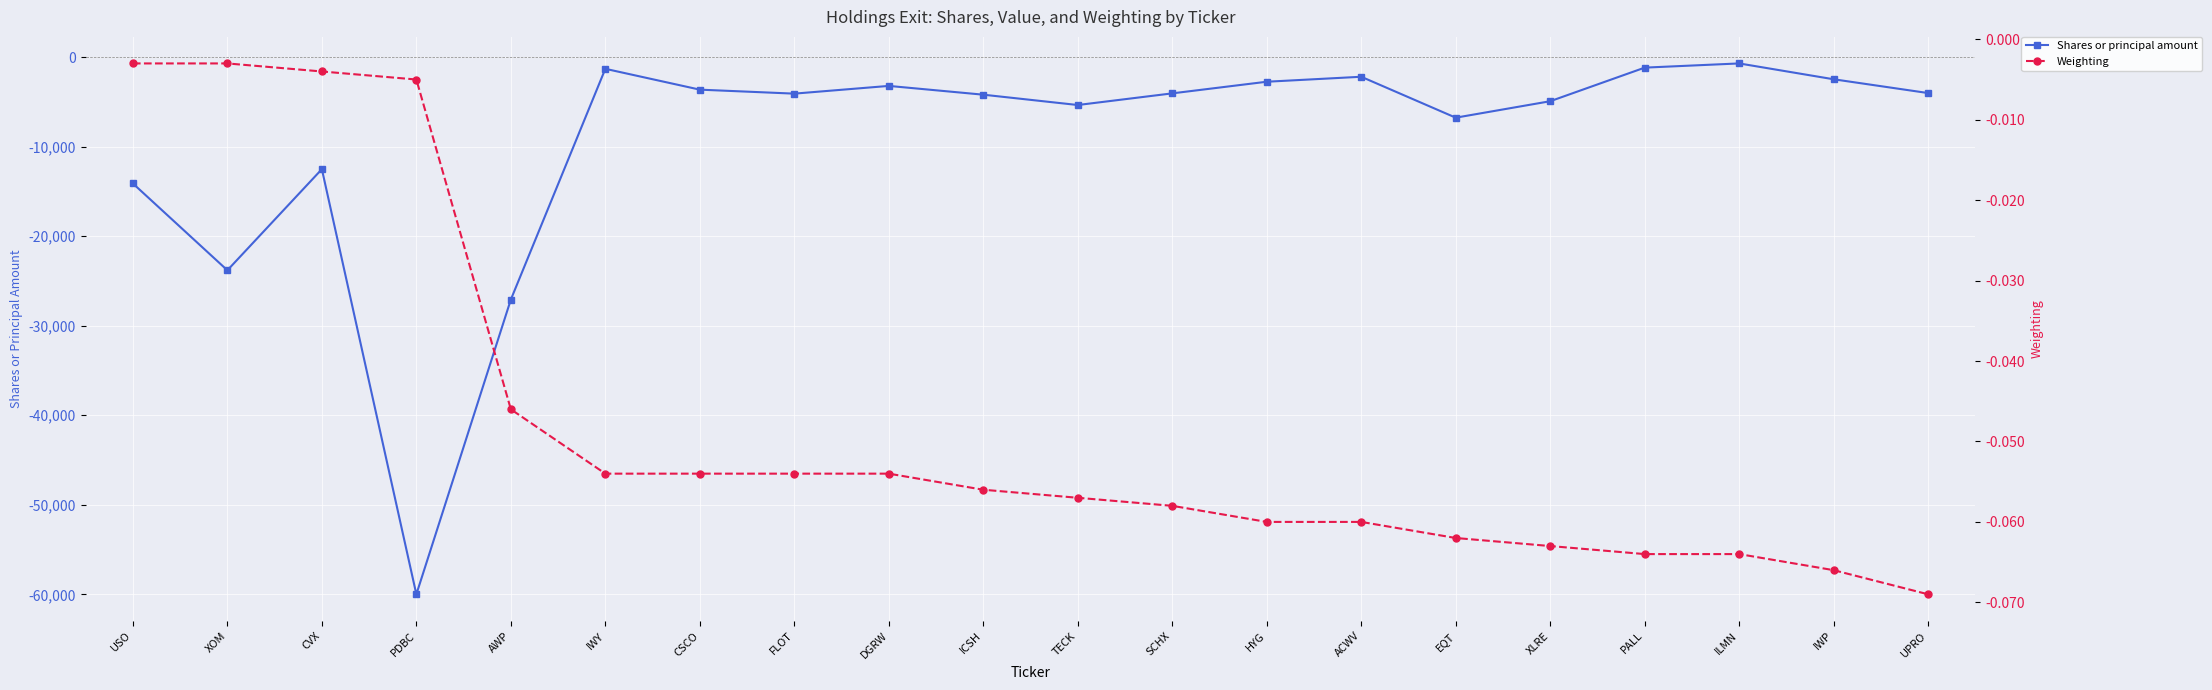

Which has a higher value, EQT or ACWV?

ACWV